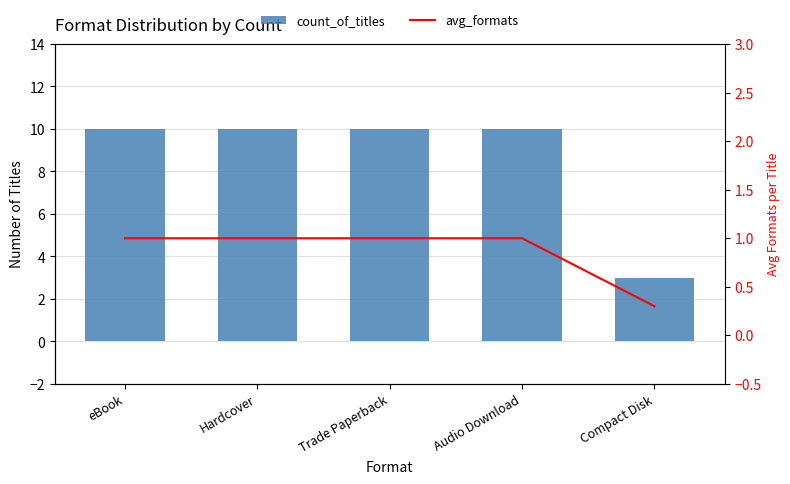

What is the minimum value shown in the chart?

0.3